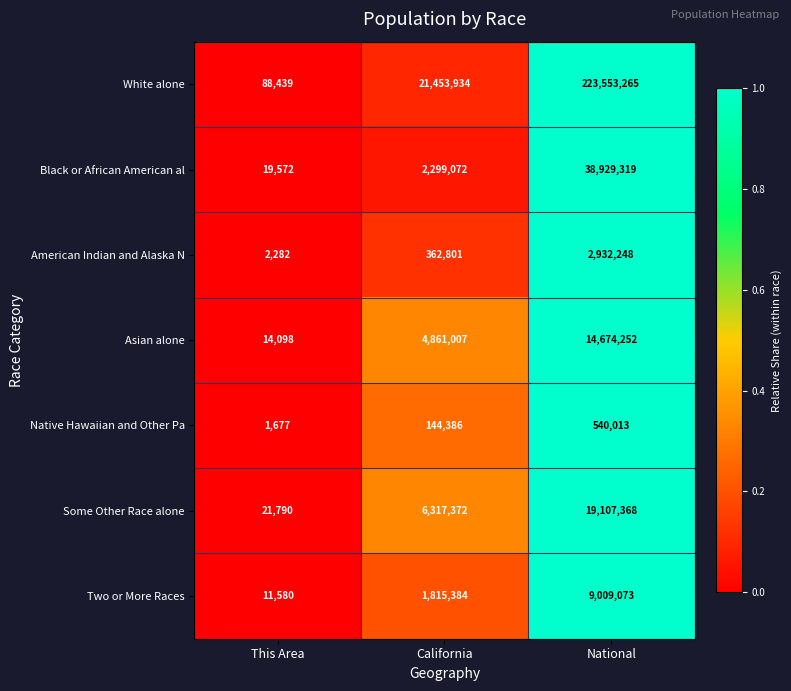

What is the average value of the Asian alone series?

6516452